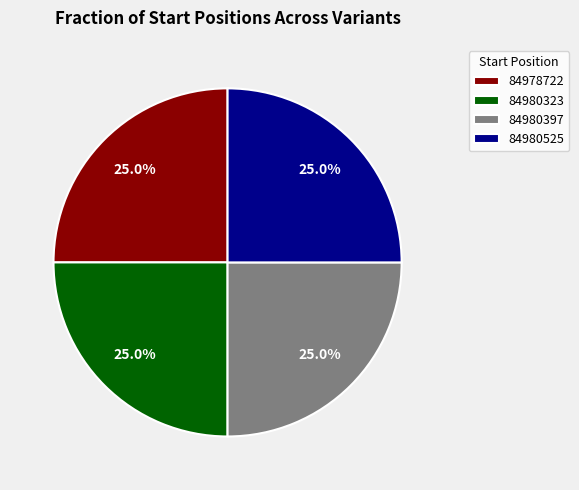

What is the ratio of the value at 84980397 to the value at 84980525?

1.0